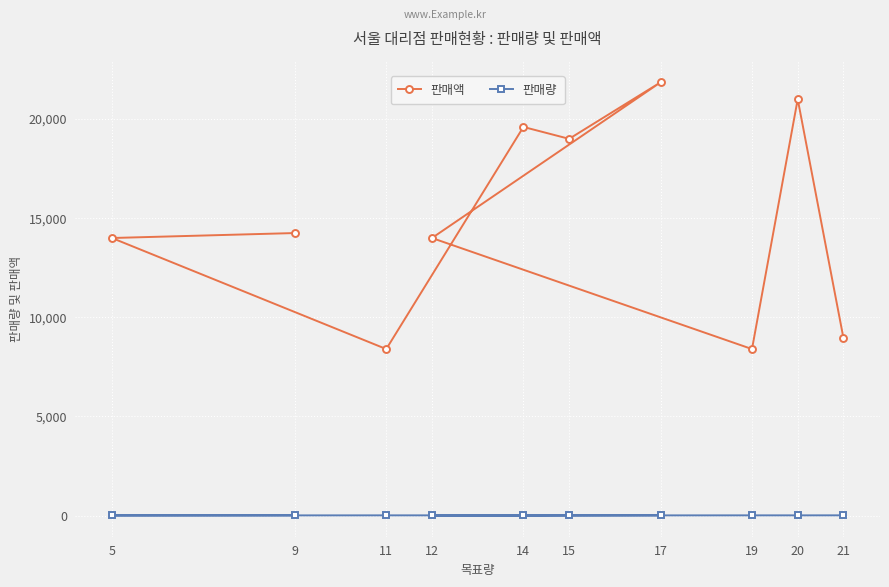

List the series in order of their peak value, lowest first.

판매량, 판매액